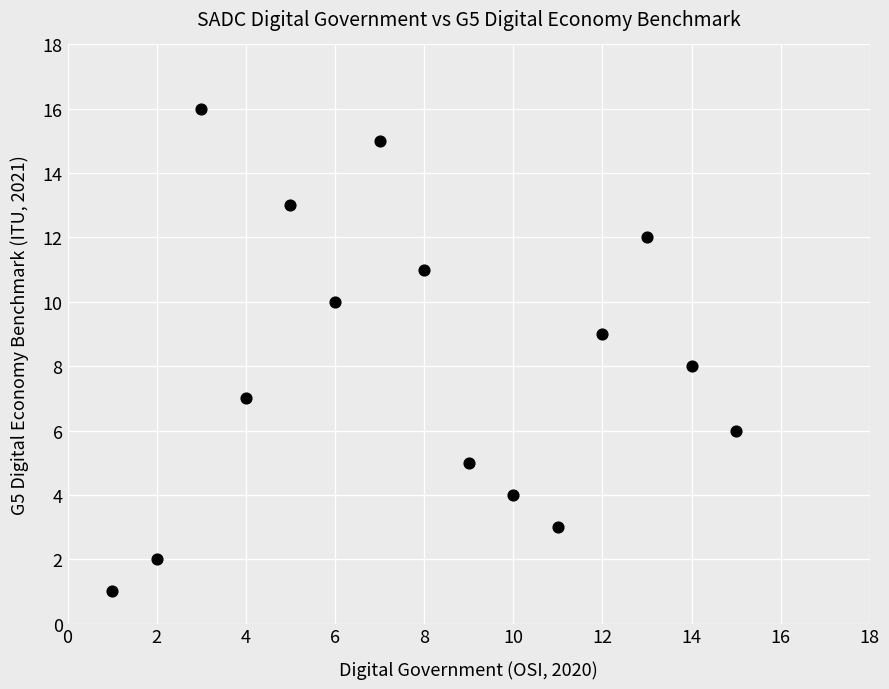

What is the range of Y values (max minus min)?

15